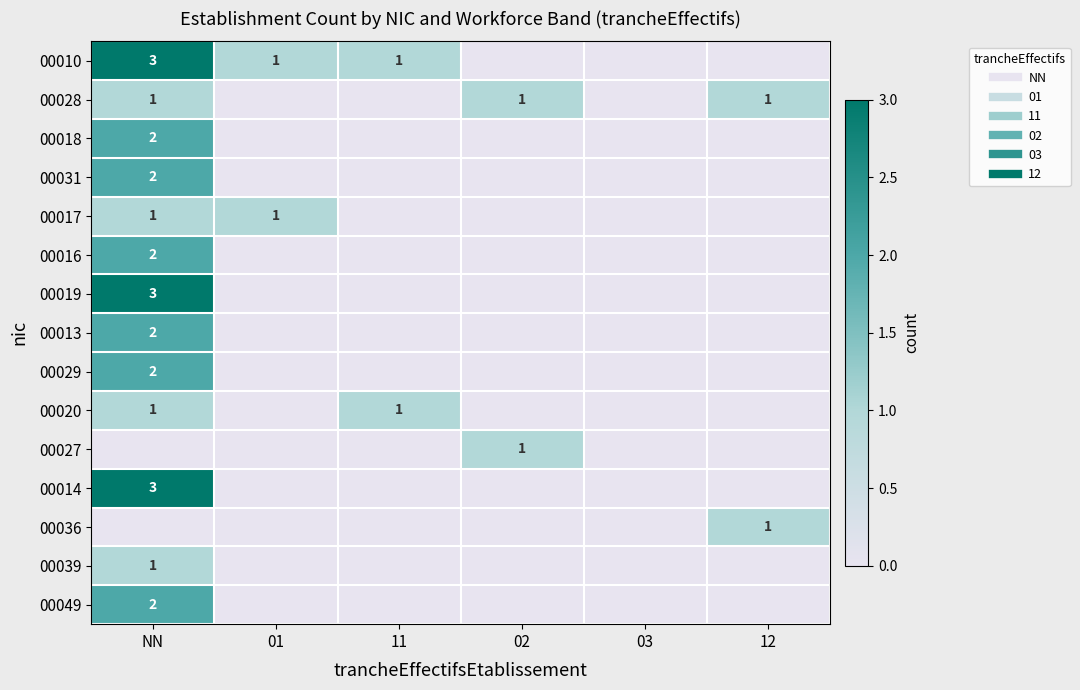

True or false: 00028 has a value of 0 at 03.

True